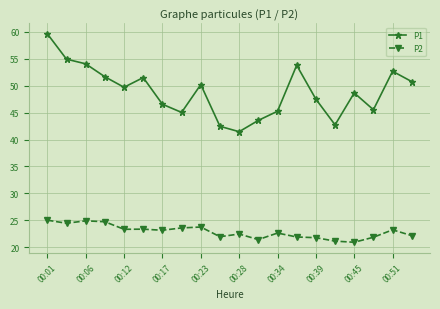

What is the maximum value shown in the chart?

59.6